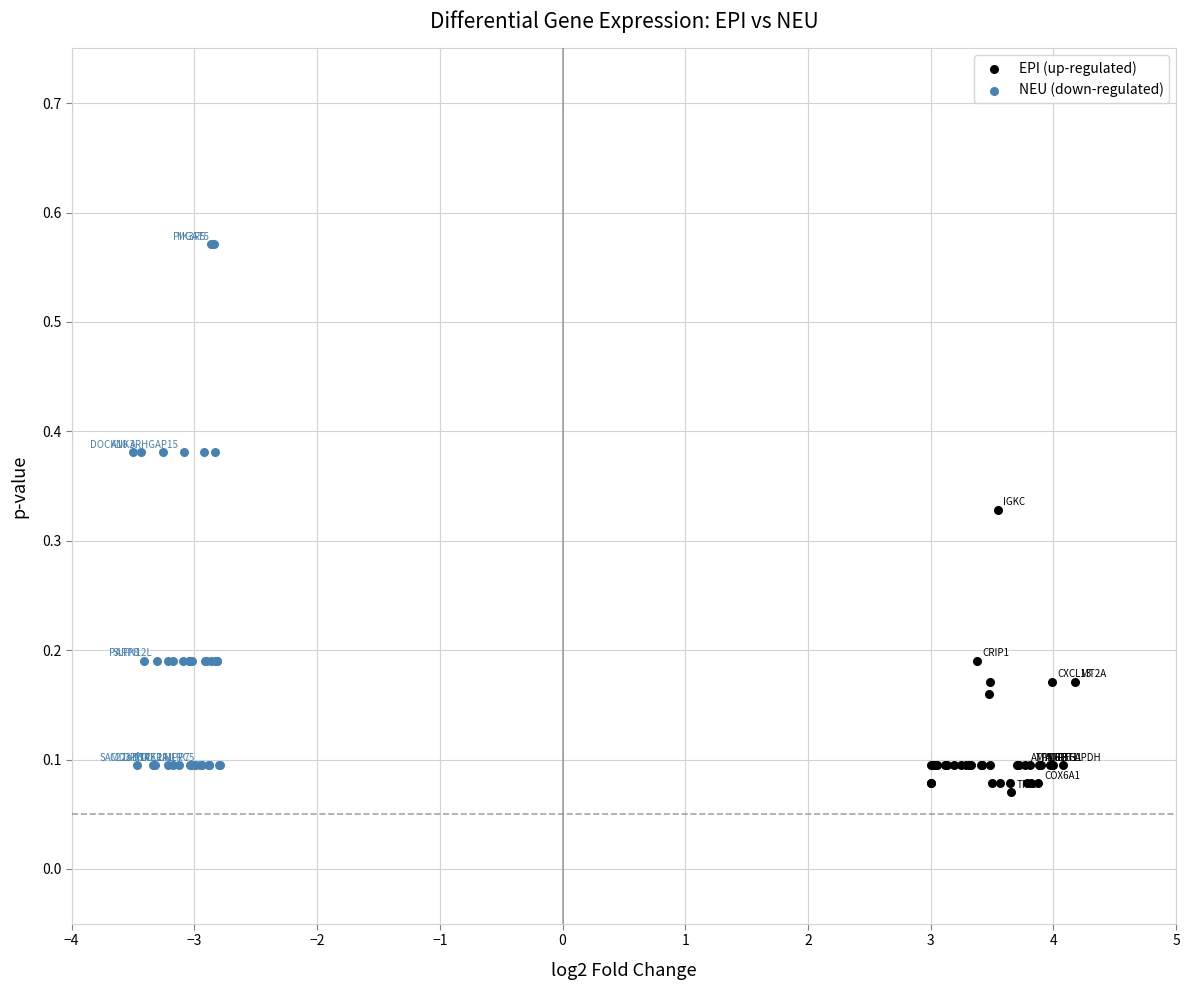

Which series has the largest Y range (max minus min)?

NEU (down-regulated)